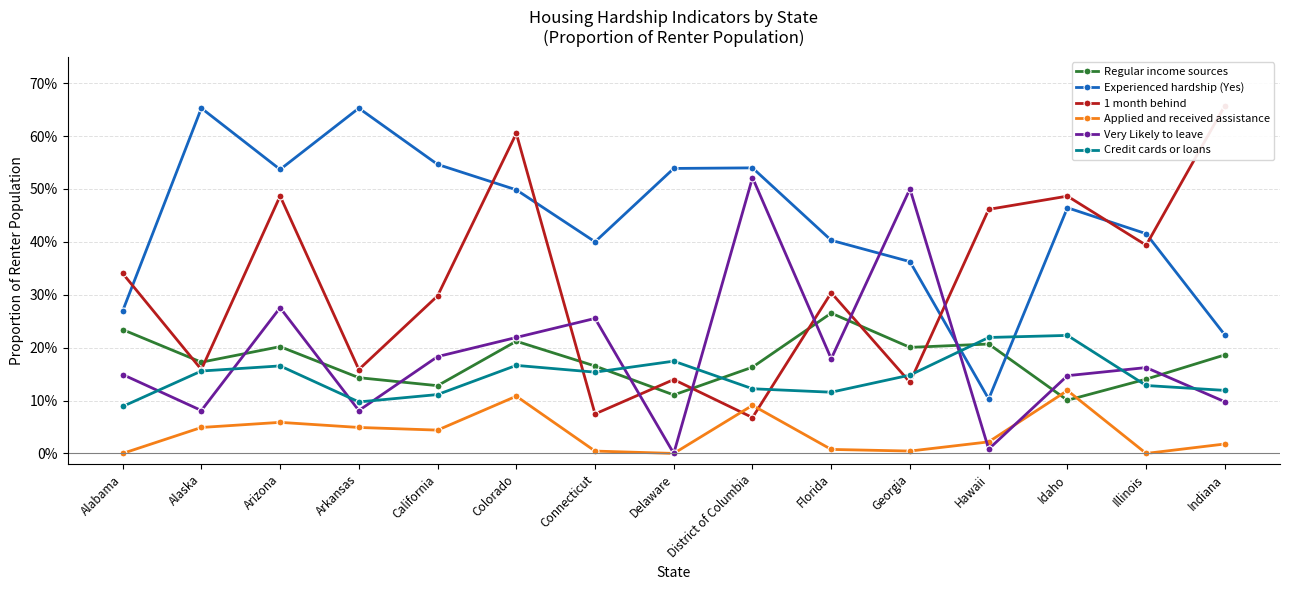

In Applied and received assistance, how many points are higher than both neighbors (excluding endpoints)?

4